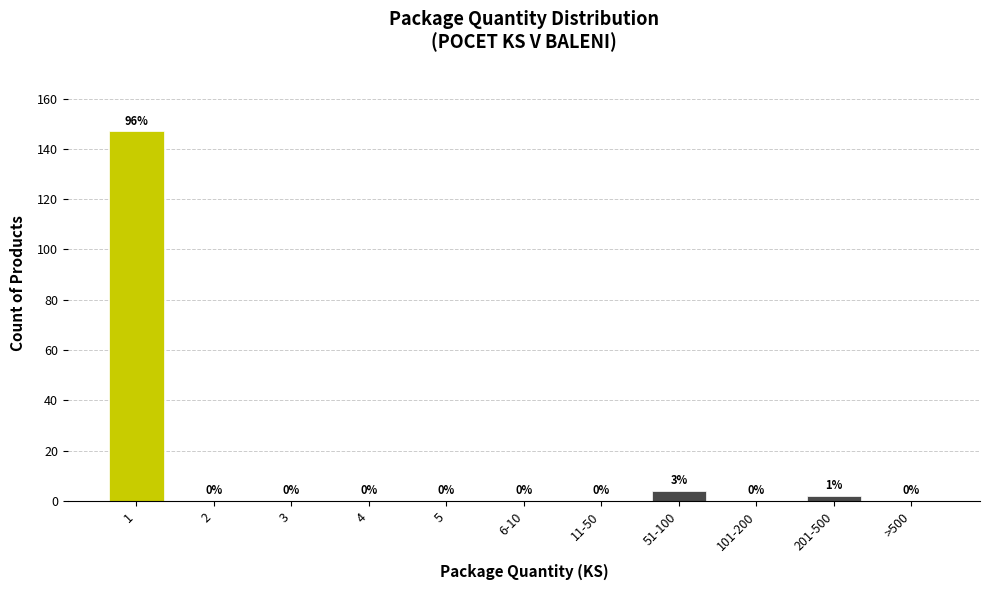

Reading left to right, list all the values displayed in this chart.

1=147	2=0	3=0	4=0	5=0	6-10=0	11-50=0	51-100=4	101-200=0	201-500=2	>500=0